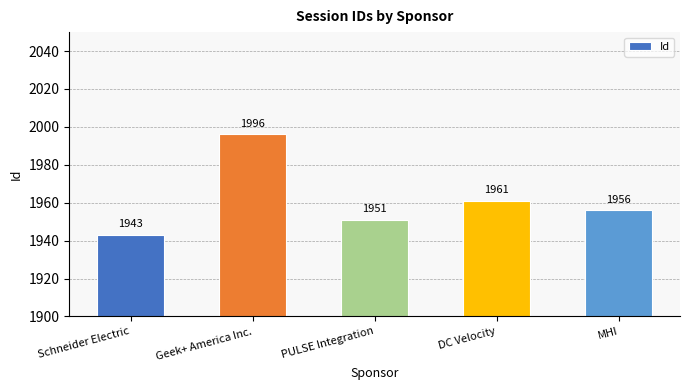

What position from the right is MHI?

1